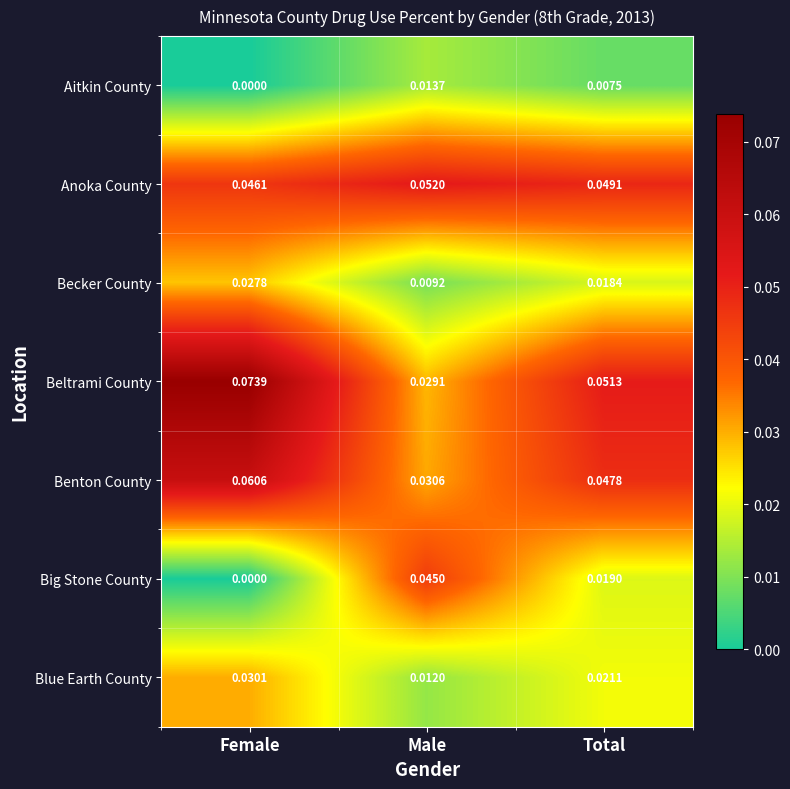

Rank the series at Total from lowest to highest value.

Aitkin County, Becker County, Big Stone County, Blue Earth County, Benton County, Anoka County, Beltrami County